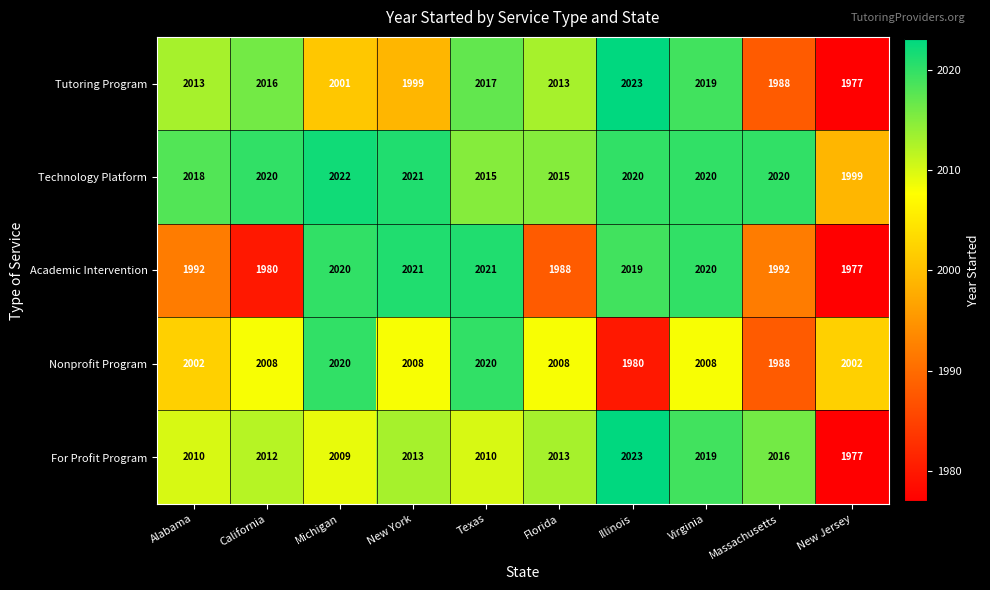

The value of Academic Intervention at Virginia is 1023. True or false?

False